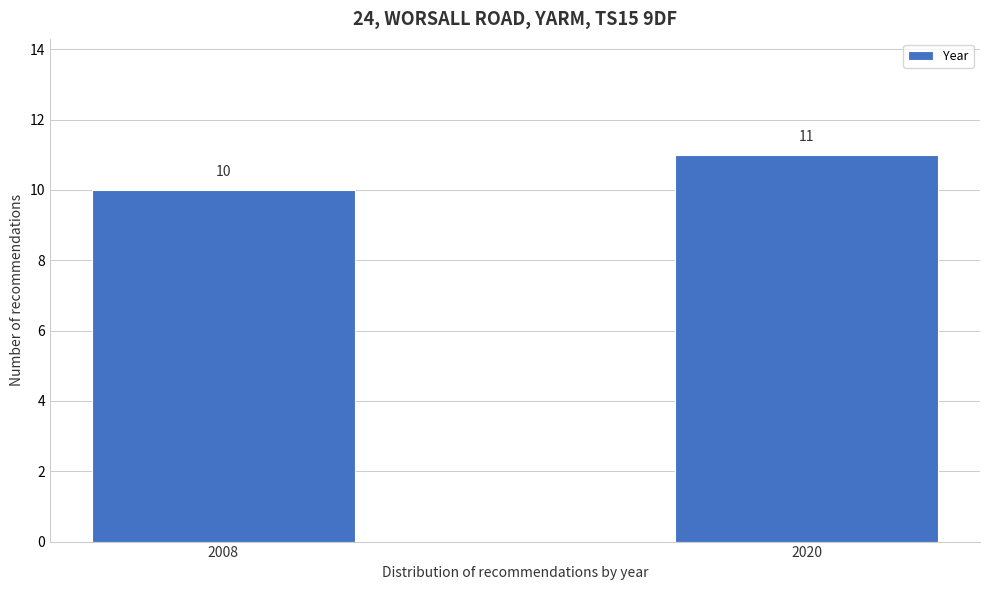

Reading left to right, transcribe all the data shown in this chart.

2008=10	2020=11